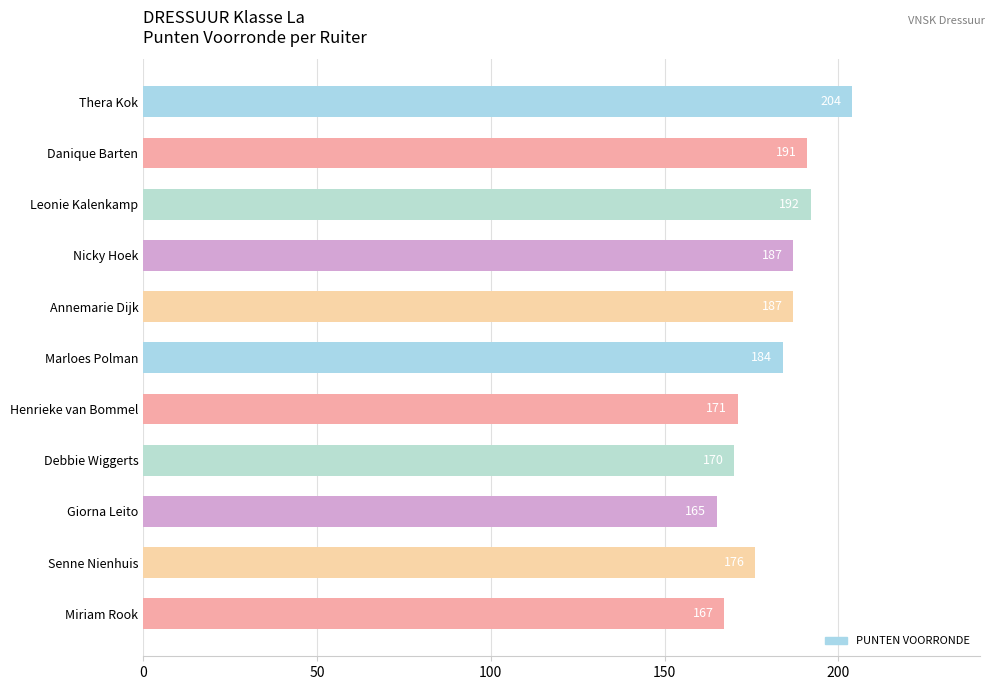

How many data points are less than 184?

5